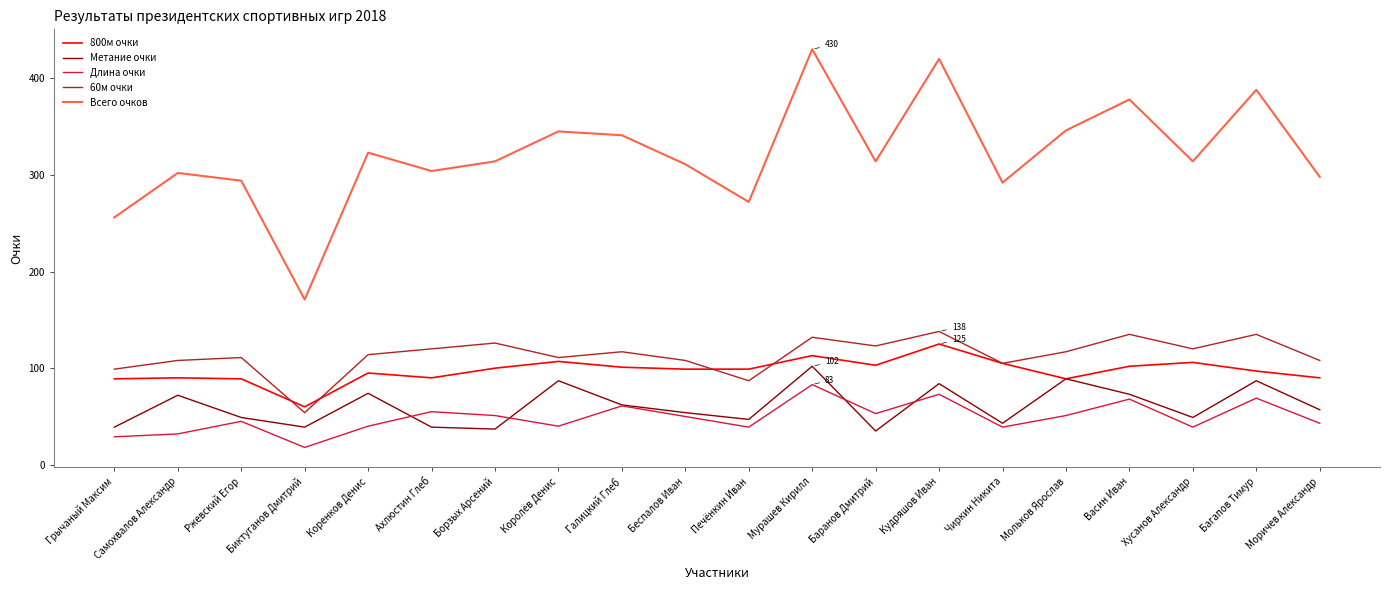

Is it true that 60м очки equals 169 at Хусанов Александр?

False